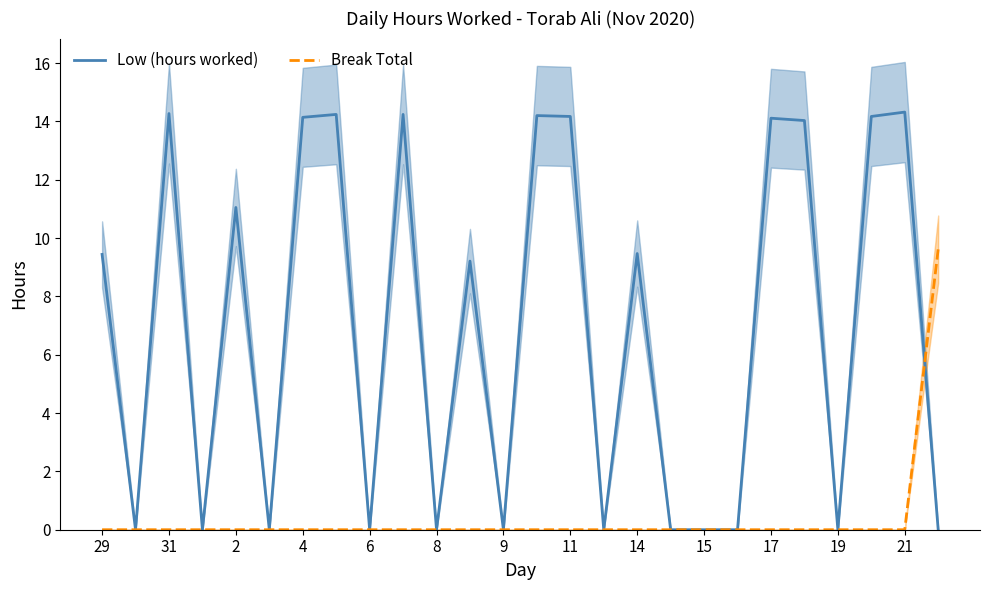

Is it true that Break Total equals -6.4 at 31?

False